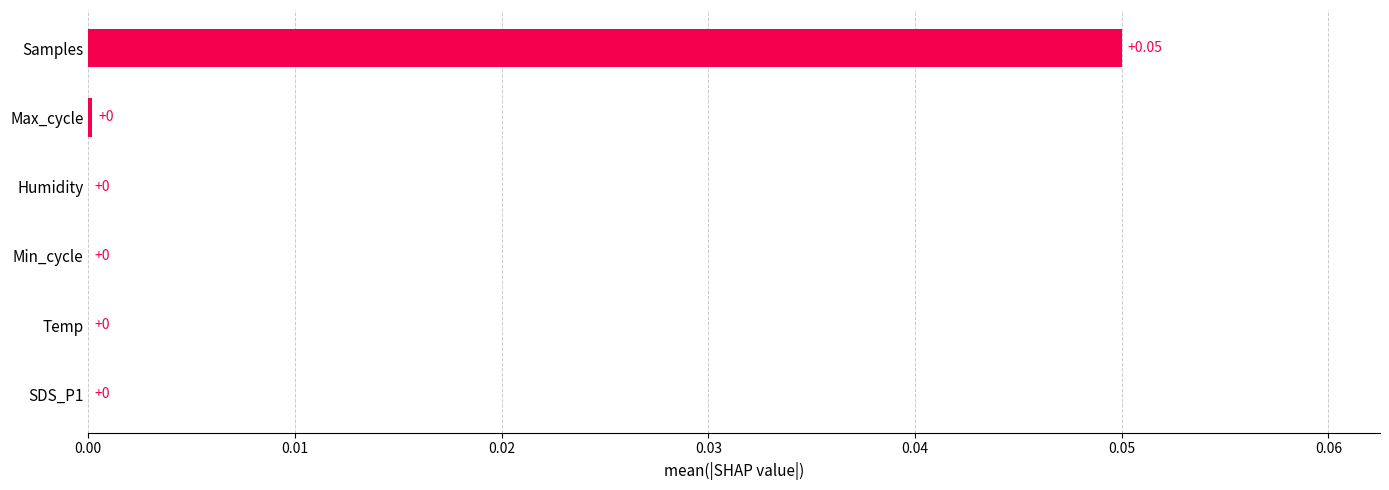

At which category does the chart reach its peak across all series?

Samples